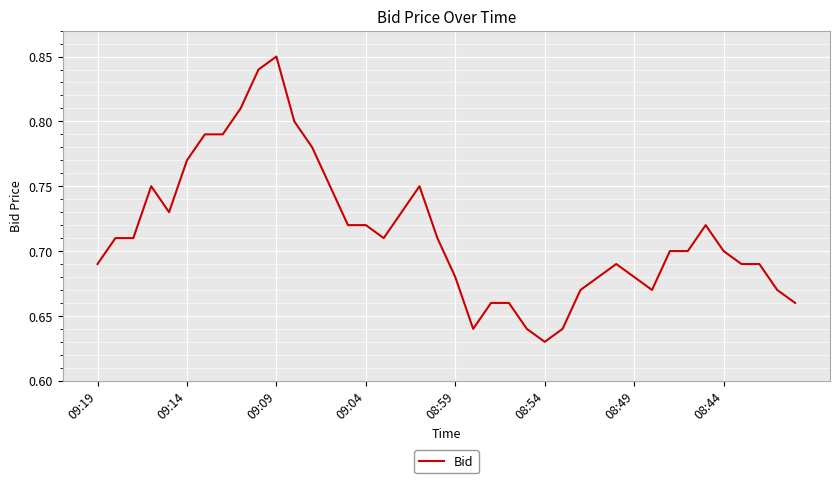

At which label is the value closest to 0?

08:54